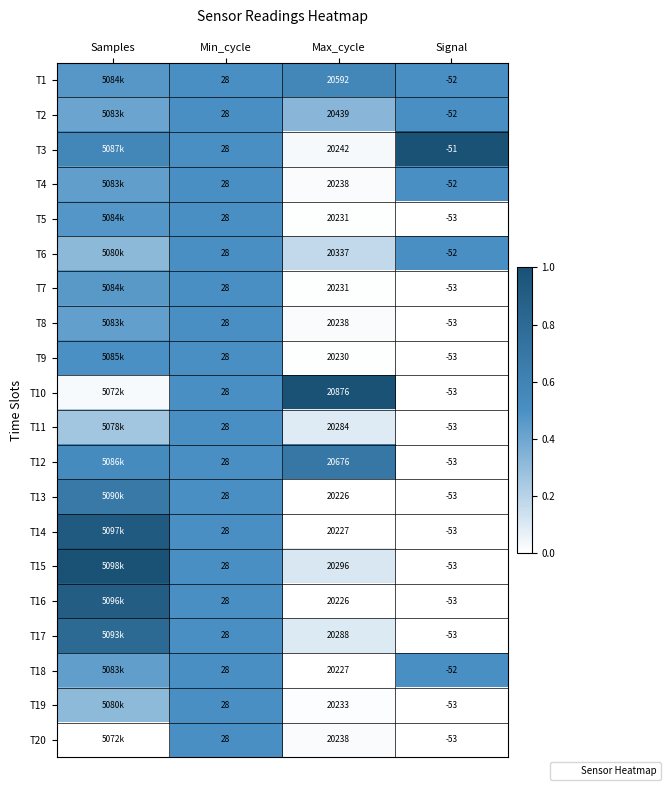

Where is T18 nearest to the value 0?

Max_cycle